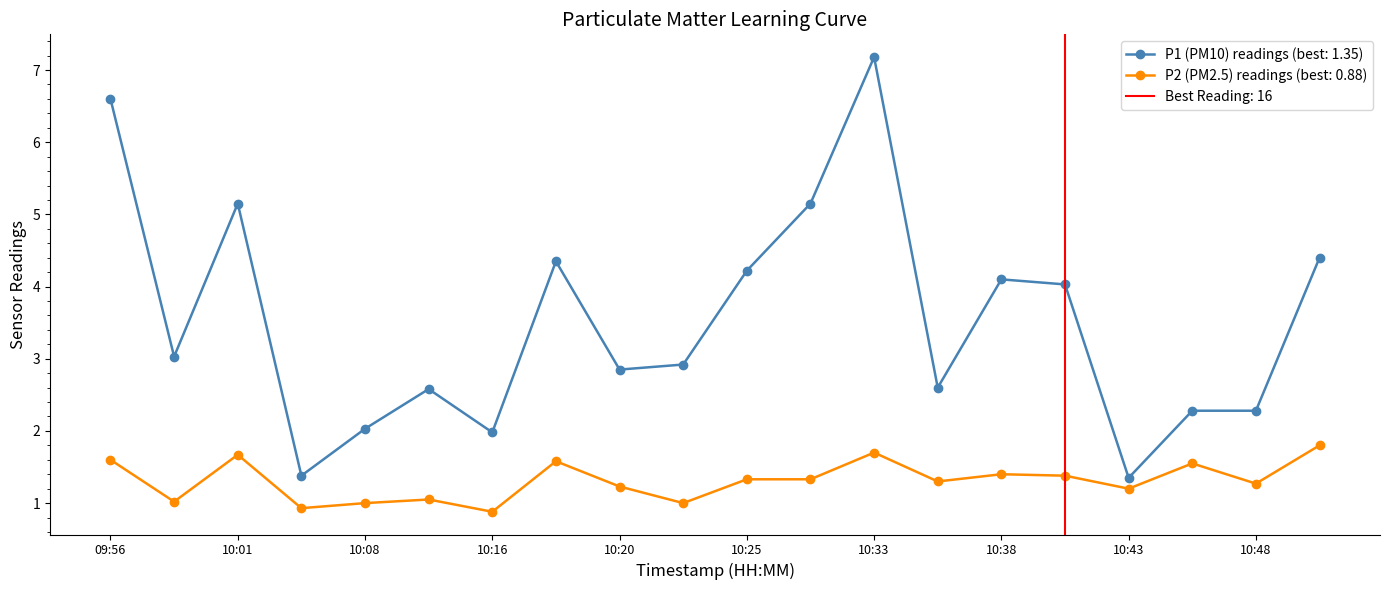

What is the total value across all series at 10:45?

3.8